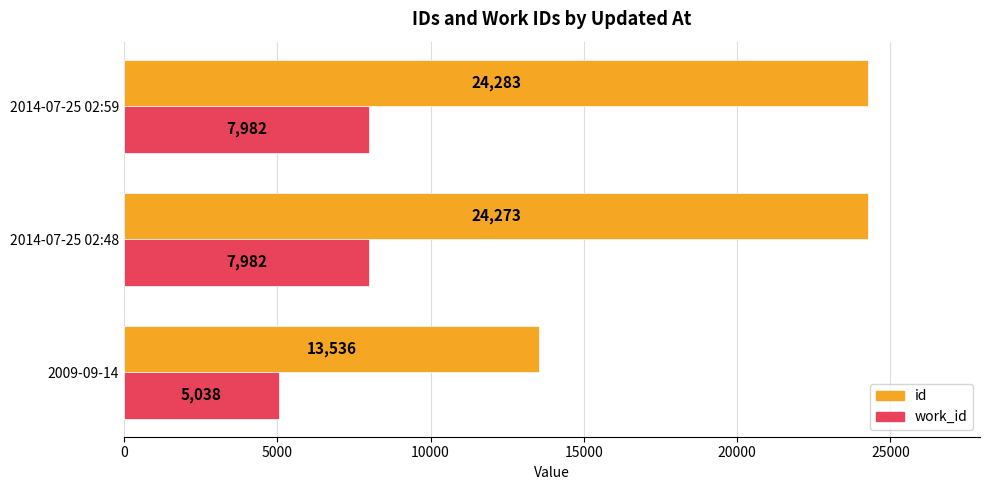

What are all the series names shown in the legend?

id, work_id